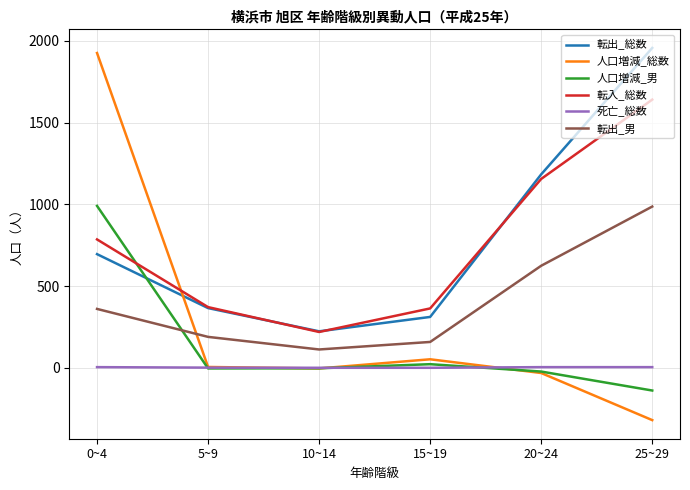

Is the value of 人口増減_総数 at 25~29 greater than the value of 転出_総数 at 0~4?

No